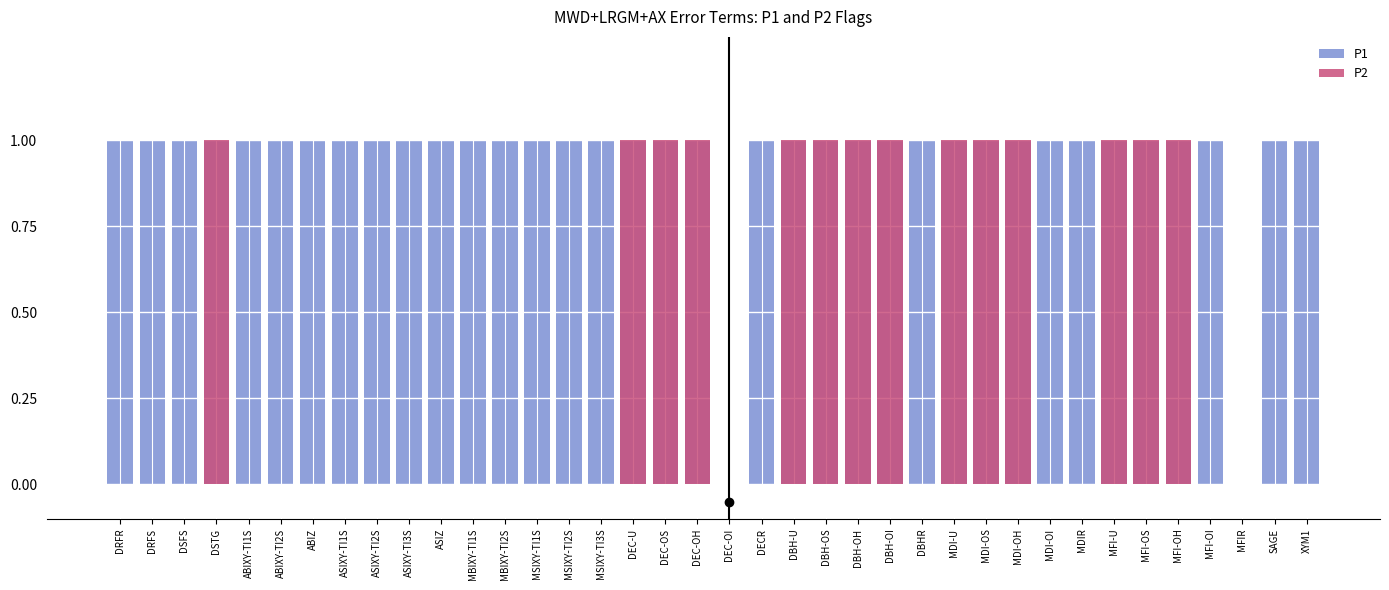

What is the difference between the second highest and second lowest values in the P1 series?

1